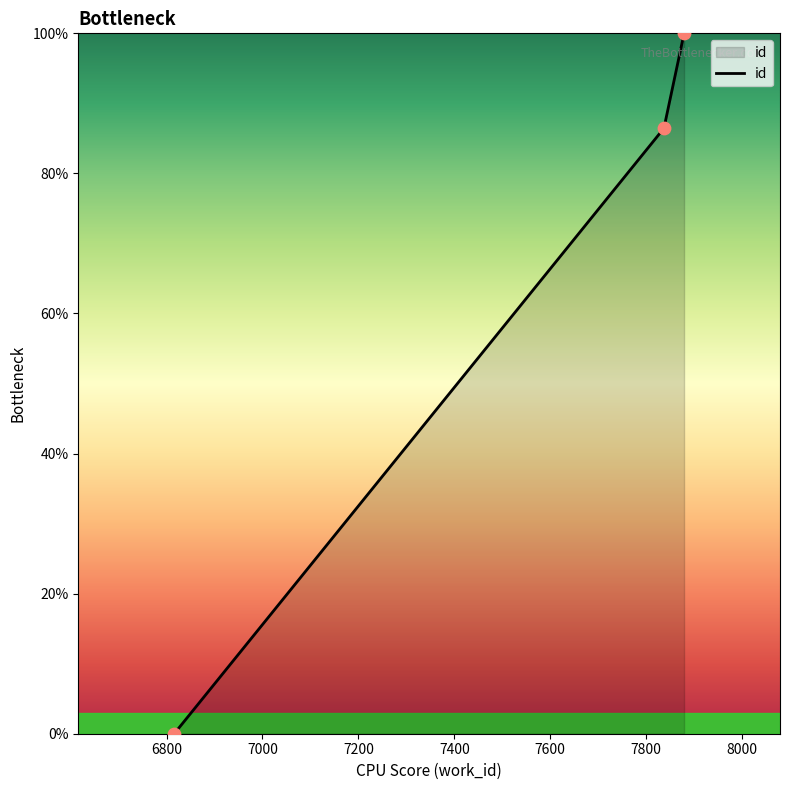

What is the greatest value displayed?

100.0